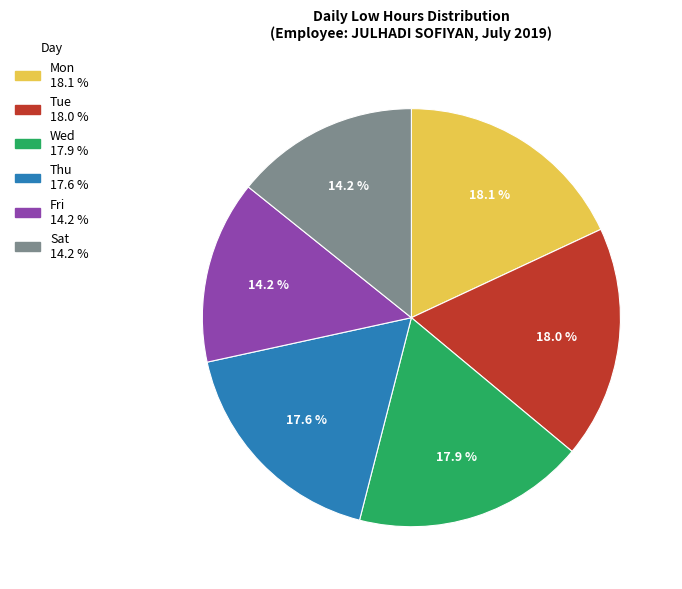

To the nearest percent, what is the combined percentage of Mon and Wed?

36%